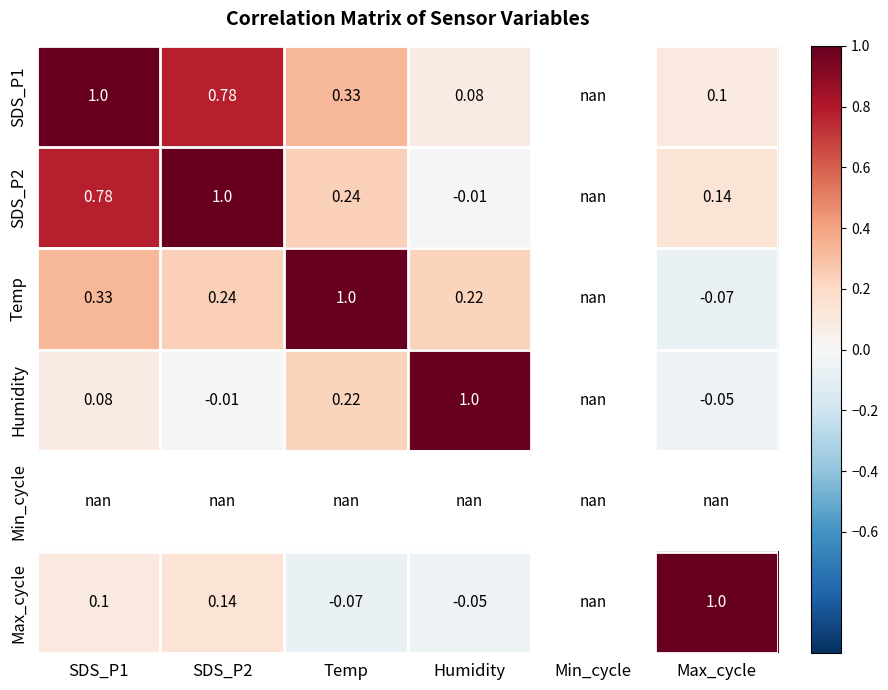

List the series in order of their peak value, lowest first.

SDS_P1, SDS_P2, Temp, Humidity, Min_cycle, Max_cycle